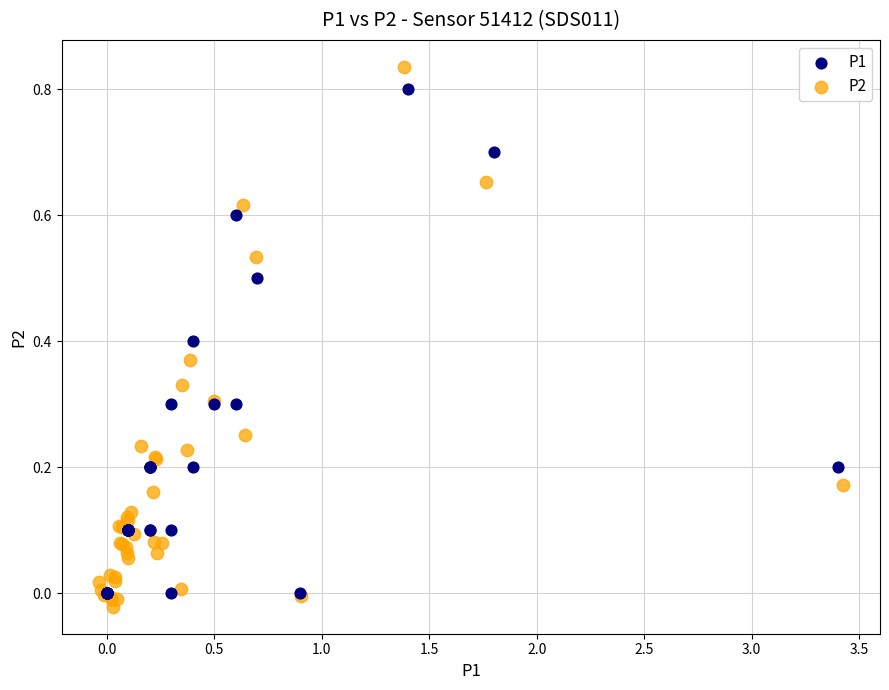

What are all the series names shown in the legend?

P1, P2